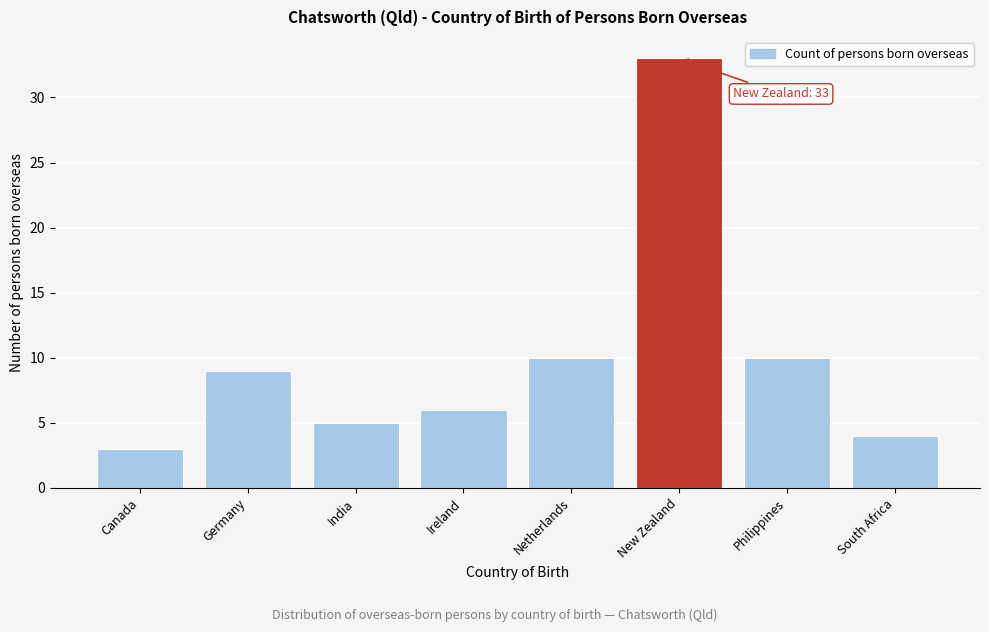

Reading left to right, list all the values displayed in this chart.

3	9	5	6	10	33	10	4